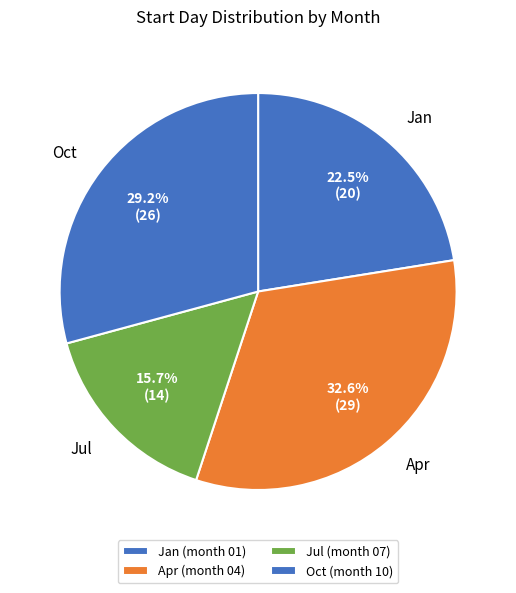

Rank the categories by value from highest to lowest.

04, 10, 01, 07